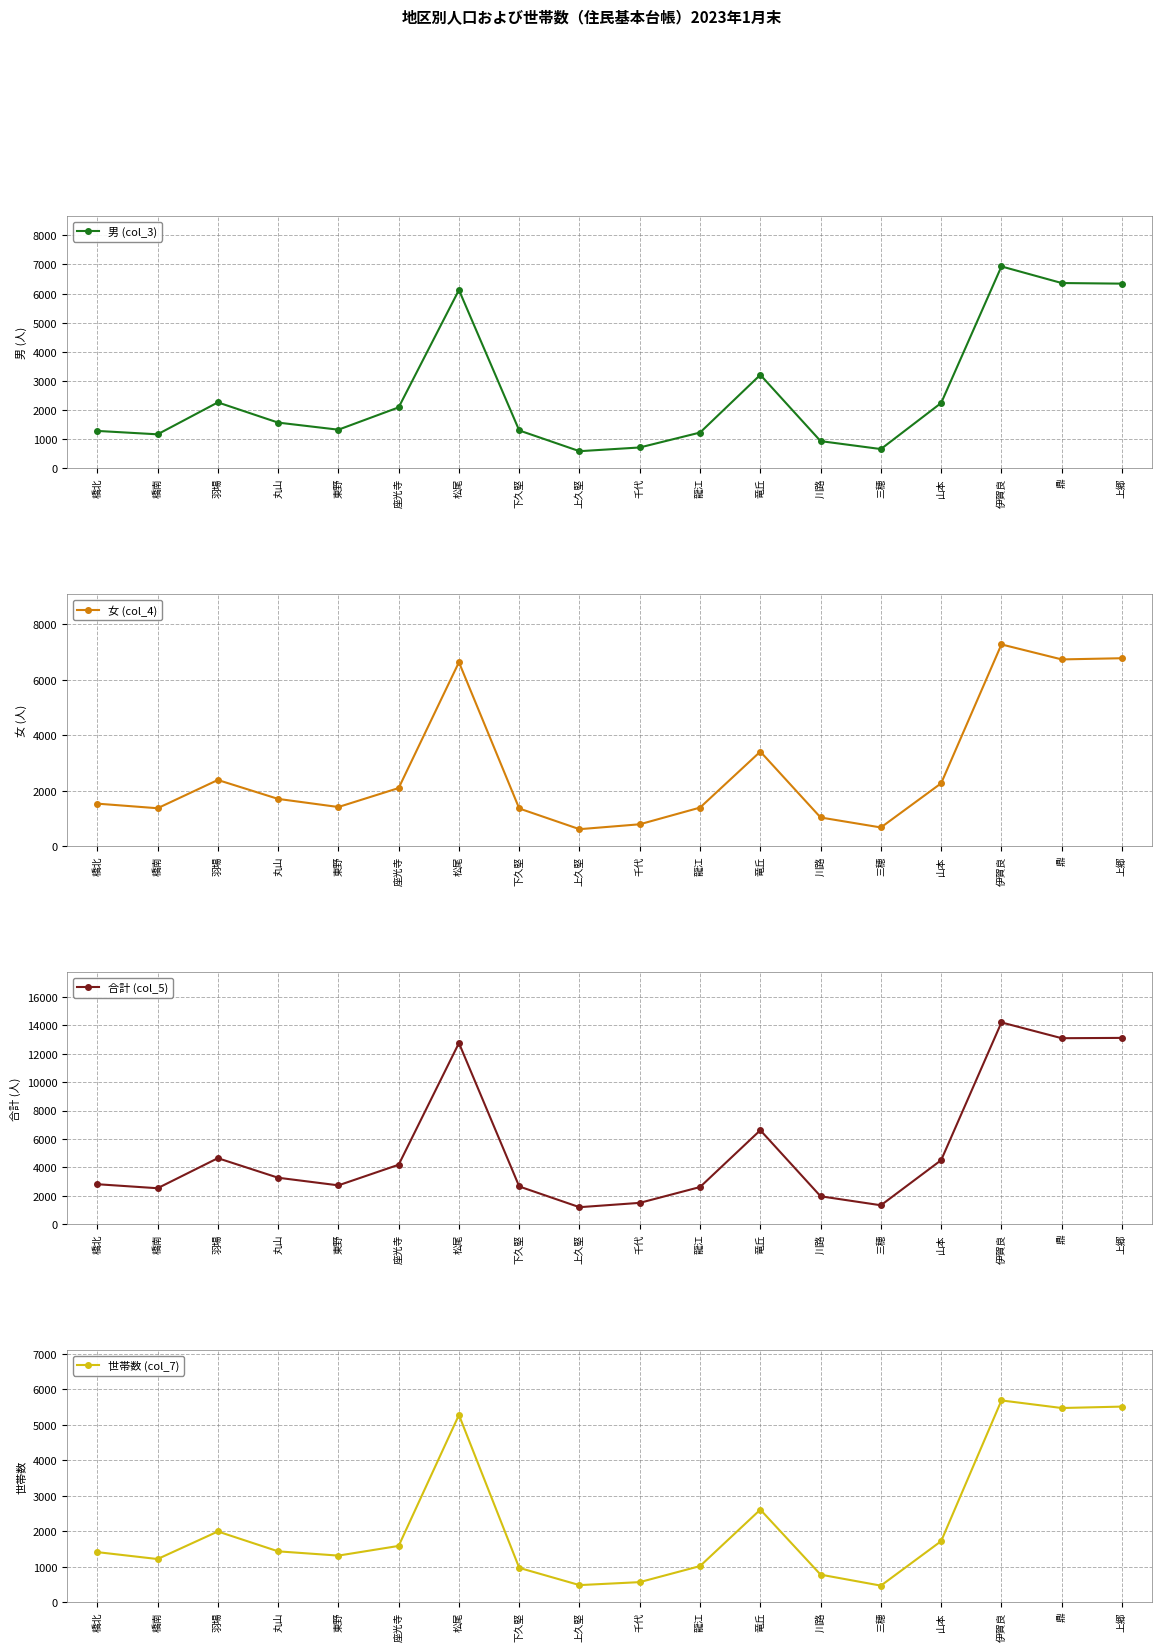

Between which two adjacent categories do 世帯数 (col_7) and 男 (col_3) first intersect?

橋南 and 羽場